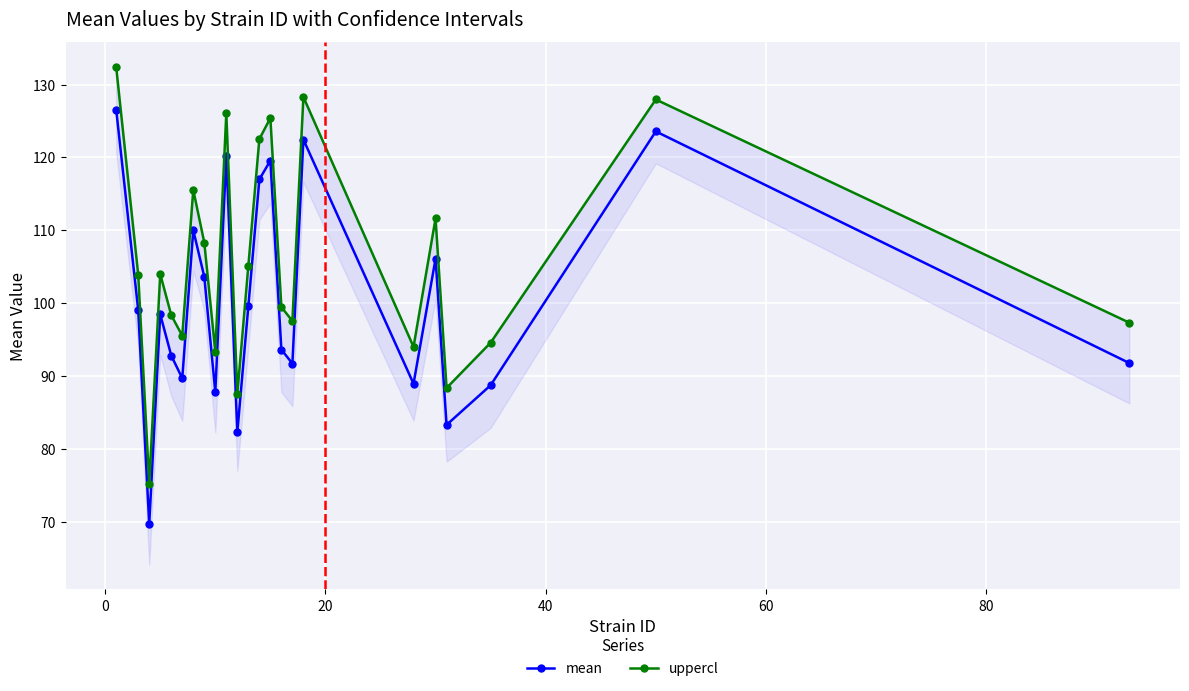

What is the minimum value for mean?

69.6